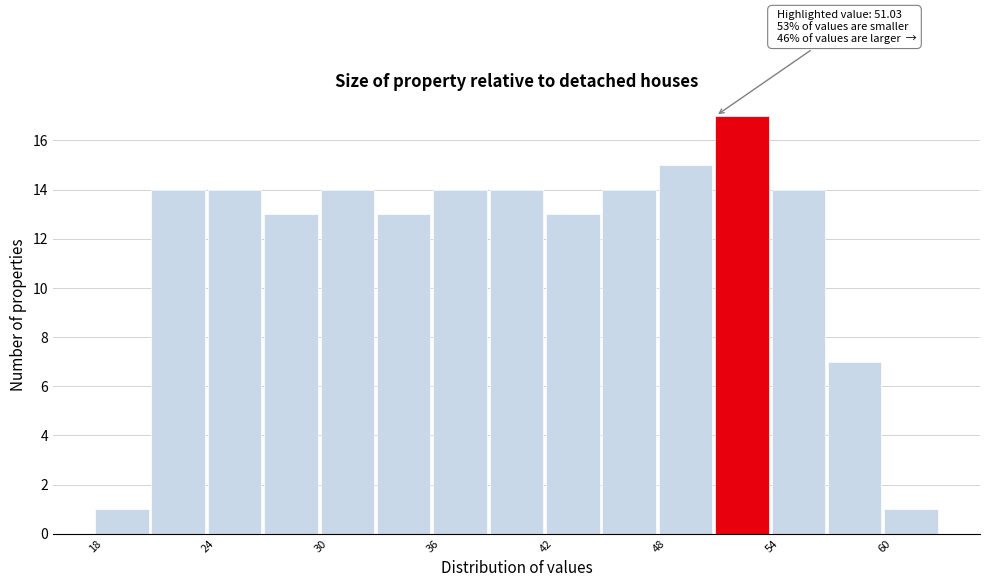

Around what value on the x-axis is the tallest bar? Give the approximate position of its centre, as read against the axis.

52